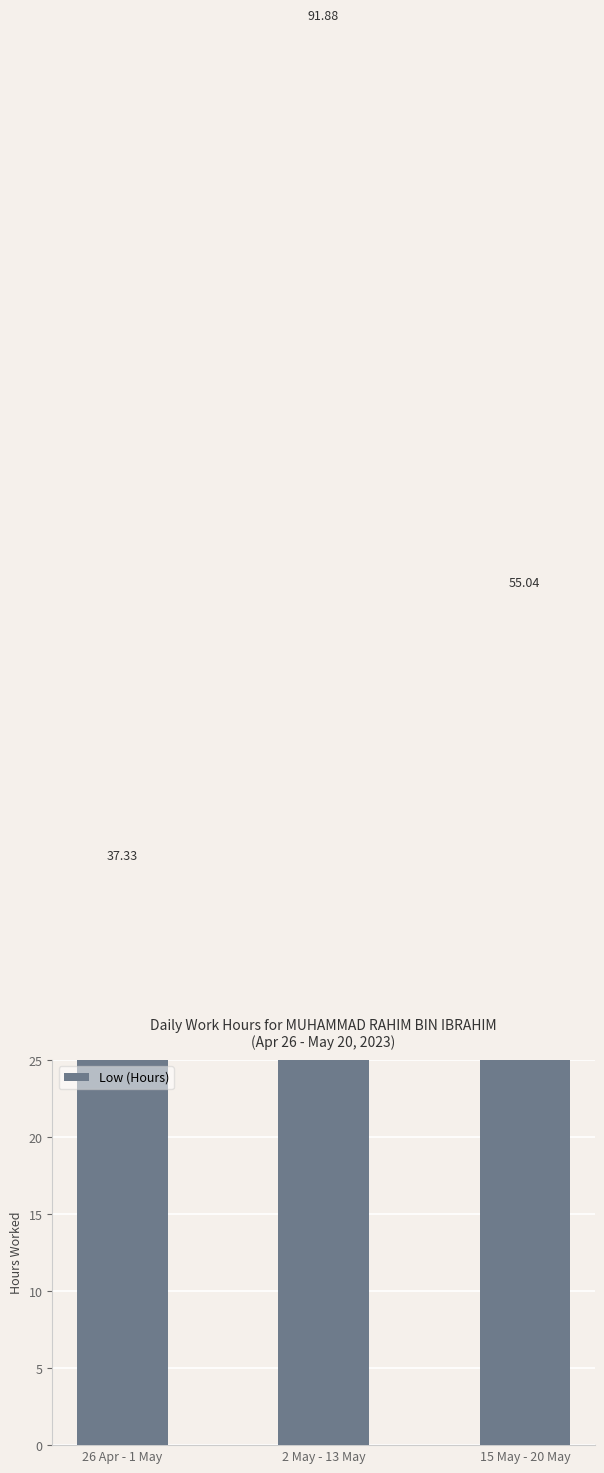

At which label is the value closest to 64?

15 May - 20 May